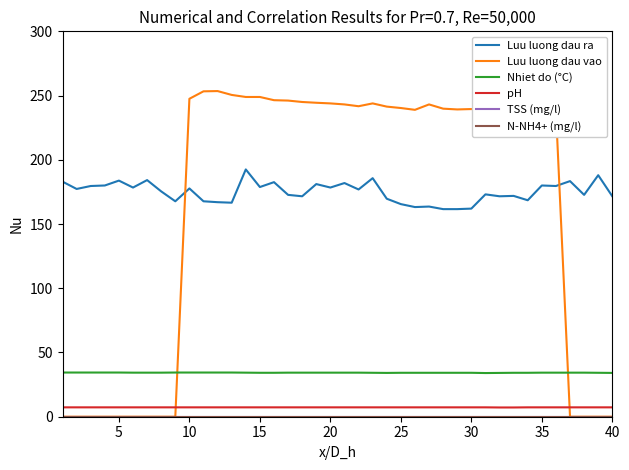

Which series has the largest range (max minus min)?

Luu luong dau vao